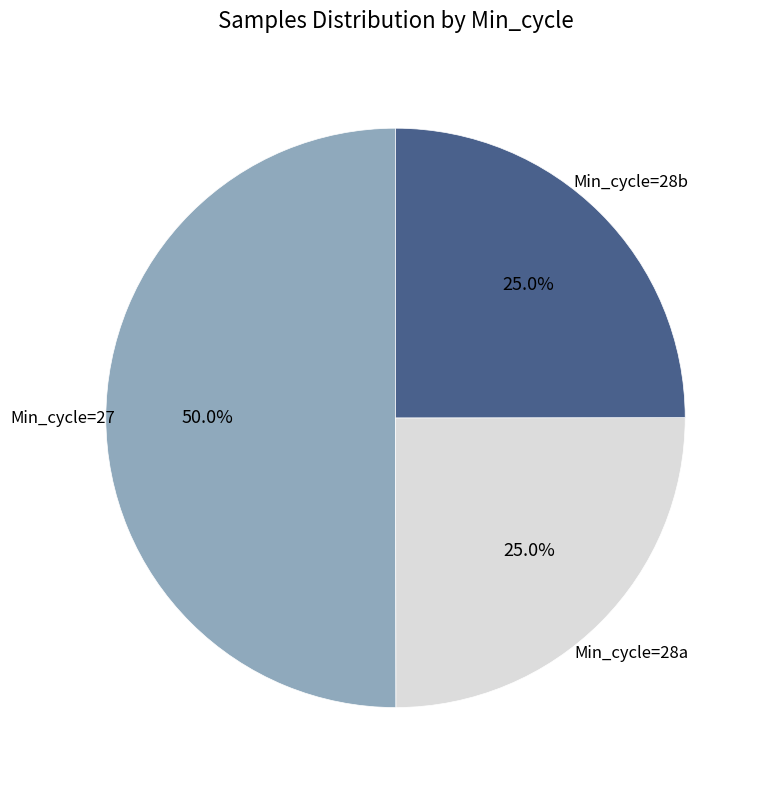

What is the total percentage of Min_cycle=28b and Min_cycle=28a?

50.0%